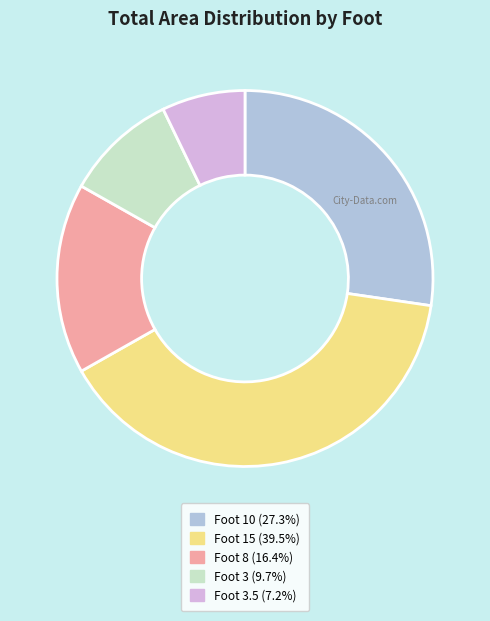

Approximately how many times larger is the value at Foot 10 (27.3%) compared to Foot 3 (9.7%)?

2.8